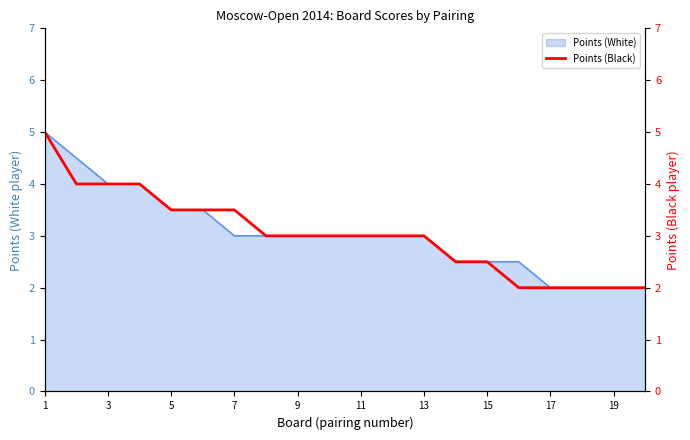

Reading left to right, what are all the values shown in this chart?

5.0	4.0	4.0	4.0	3.5	3.5	3.5	3.0	3.0	3.0	3.0	3.0	3.0	2.5	2.5	2.0	2.0	2.0	2.0	2.0